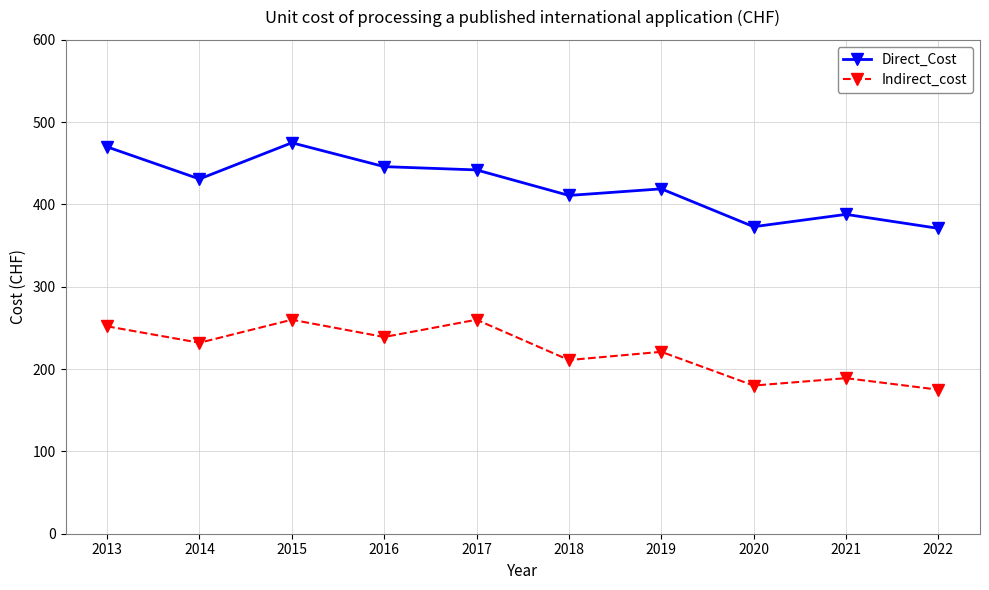

What is the sum of all Indirect_cost values?

2219